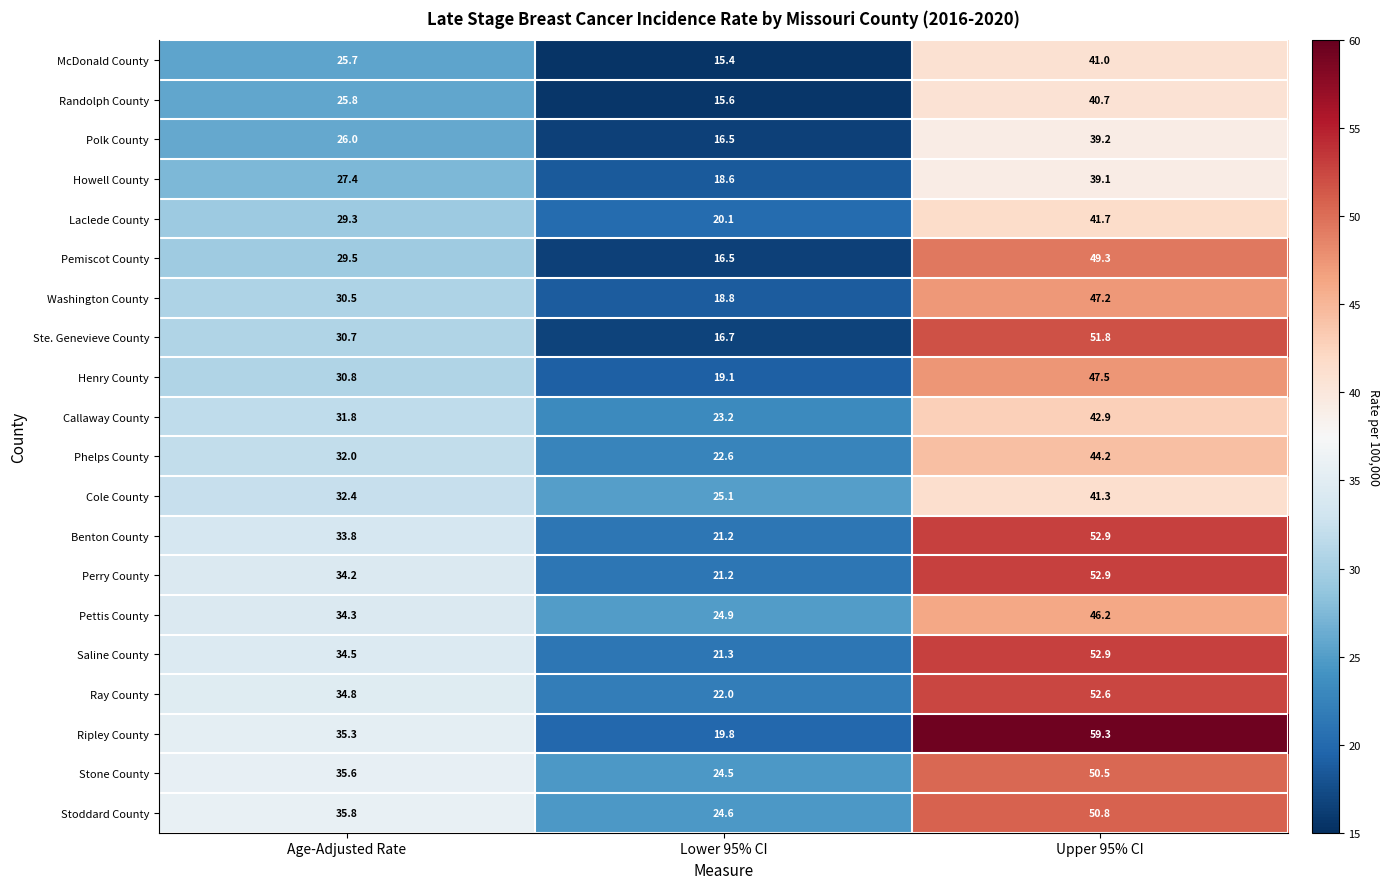

Read the Phelps County value at Upper 95% CI.

44.2